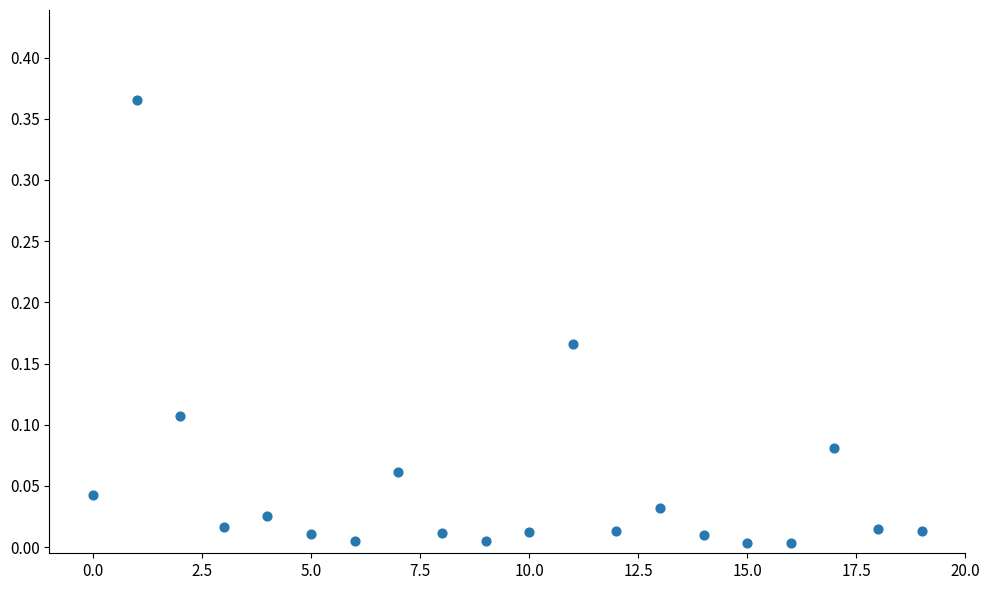

How many data points are displayed?

20